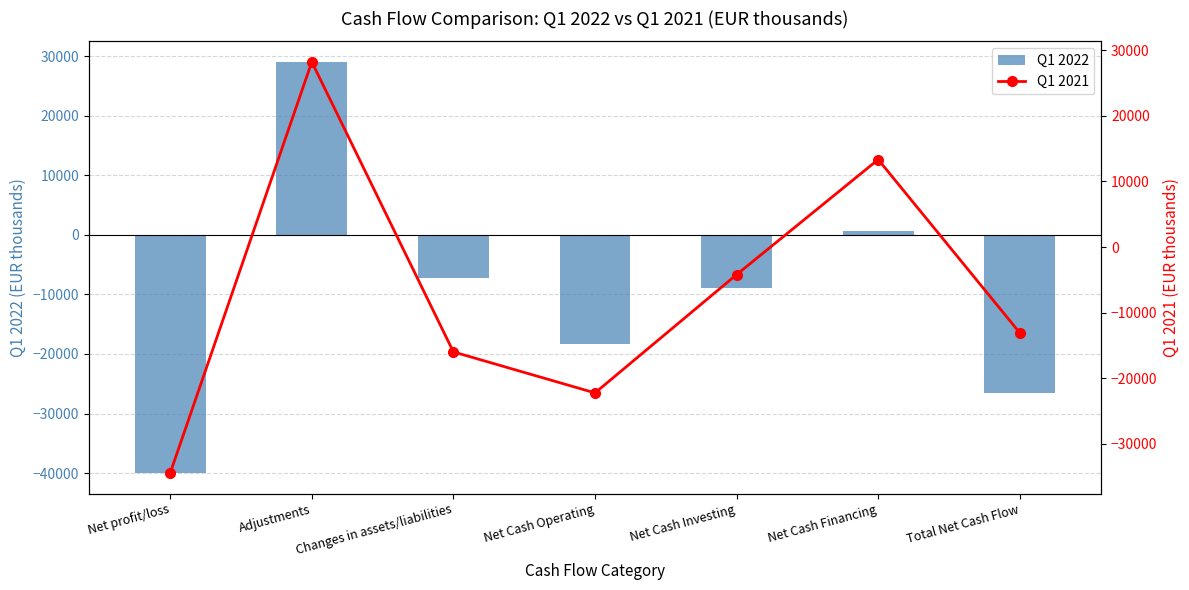

At how many categories does at least one series exceed 21668?

1